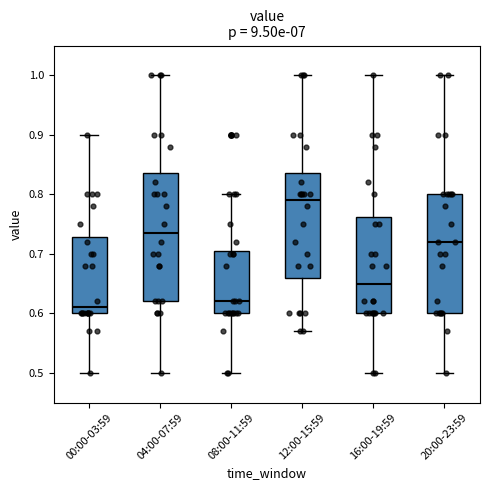

Where is the upper edge of the box for 12:00-15:59 on the y-axis? The values are not printed on the chart, so give them approximately, as read against the axis.

0.84